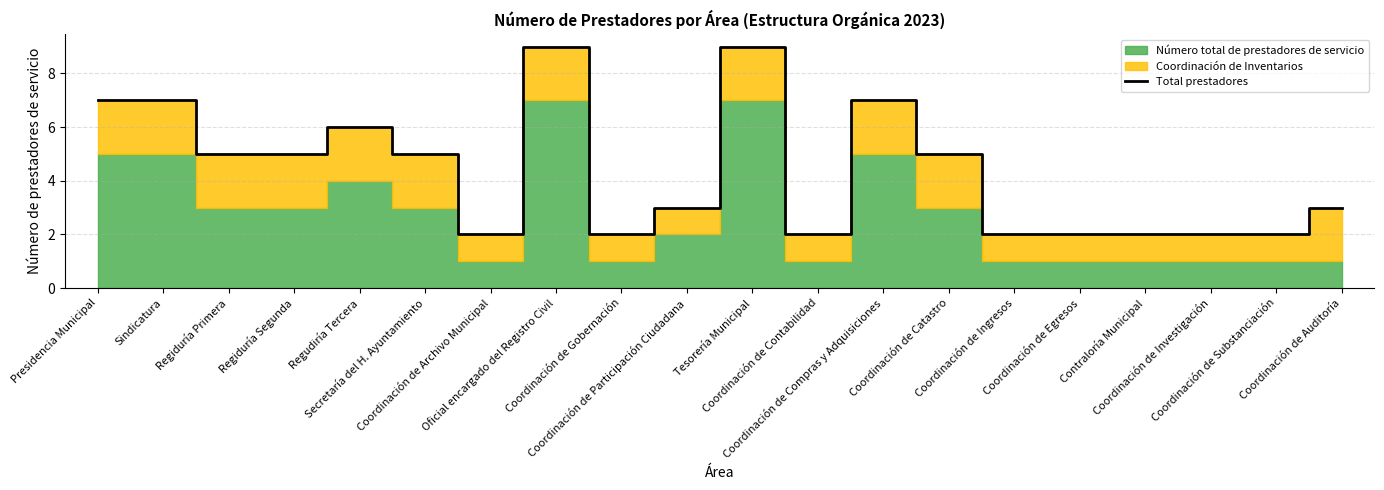

At which category does the chart reach its peak across all series?

Oficial encargado del Registro Civil